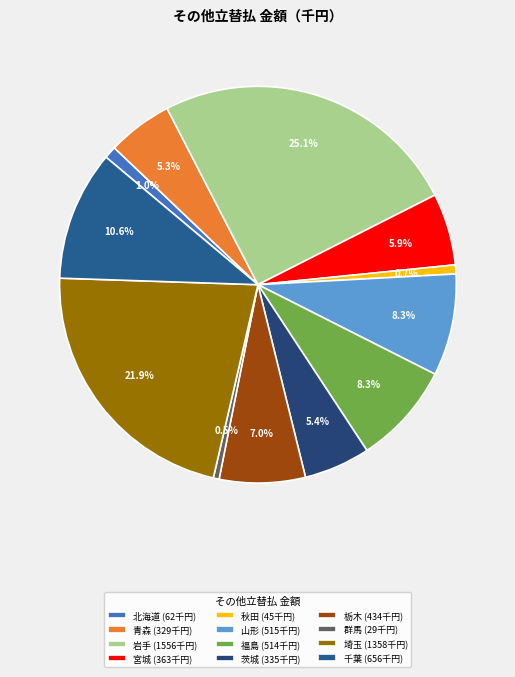

Which category has the biggest portion of the pie?

岩手 (1556千円)